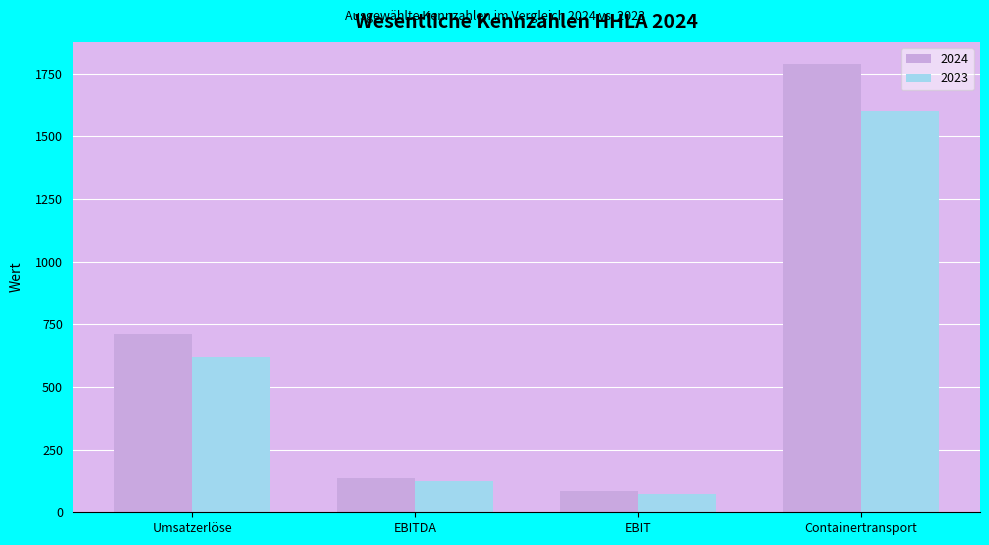

What is the label of the 4th bar from the right?

Umsatzerlöse